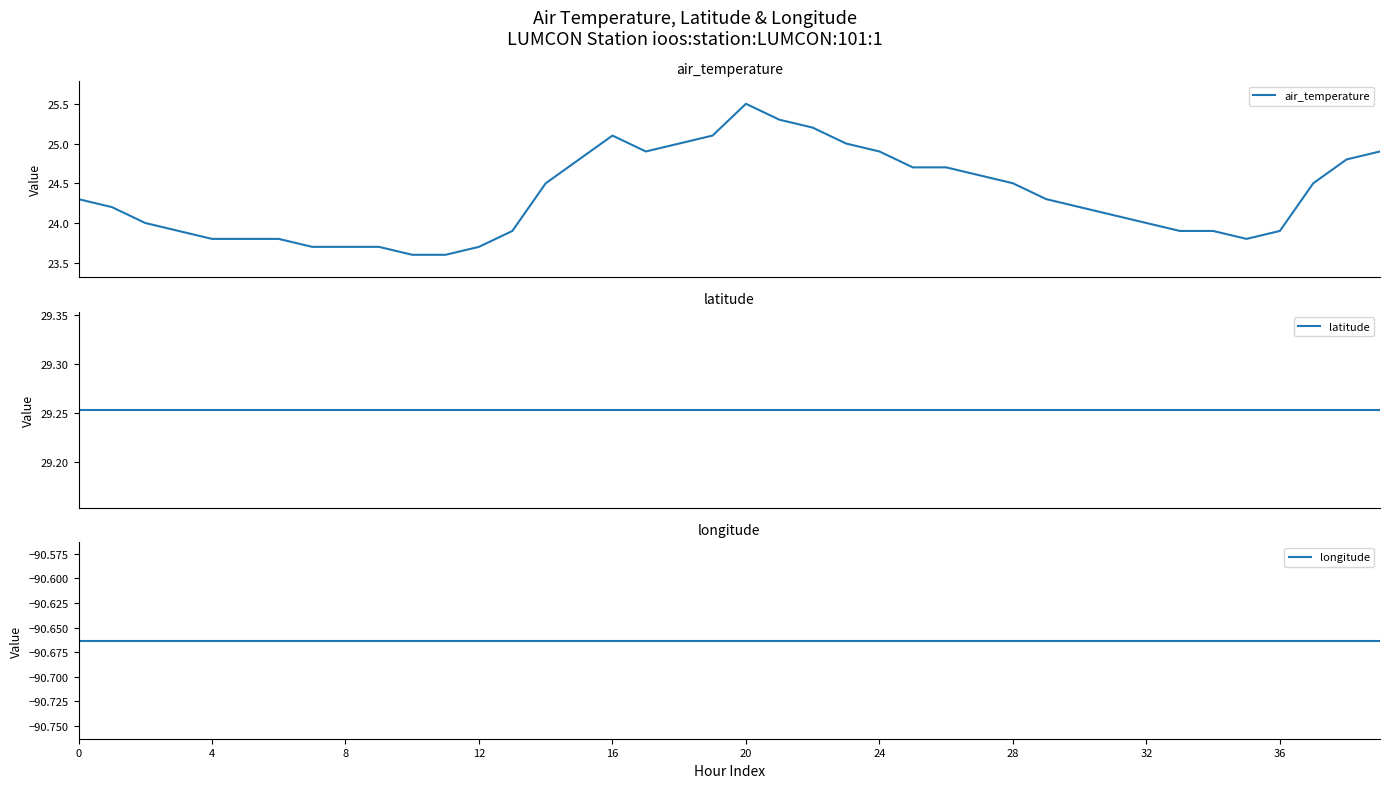

What is the highest value of the air_temperature series?

25.5